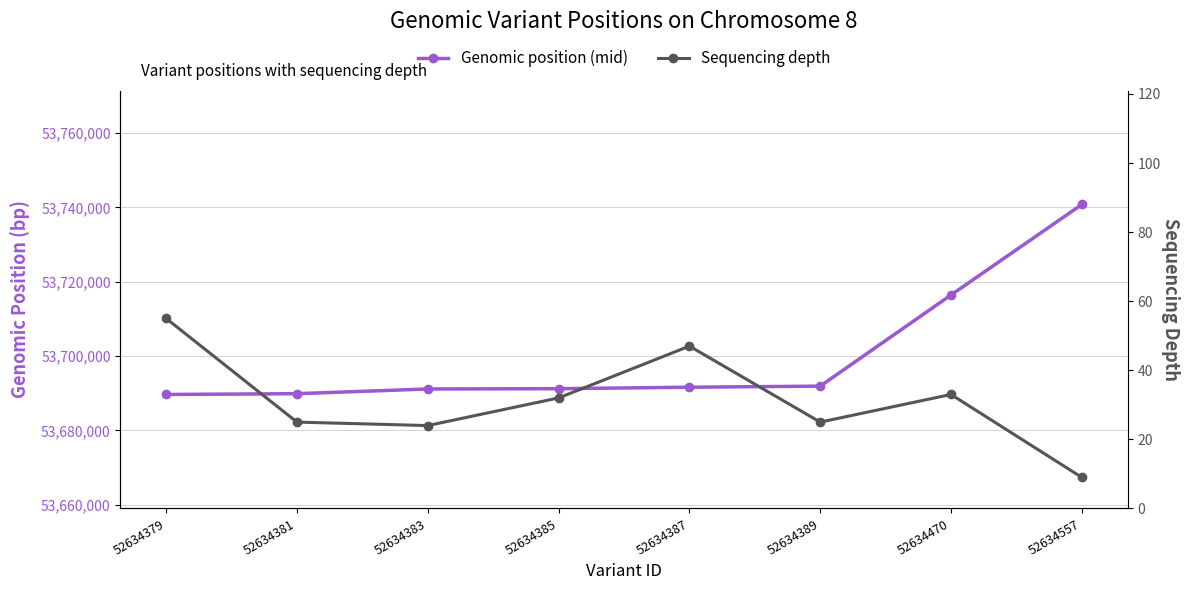

What is the highest value of the Genomic position (mid) series?

53740788.5